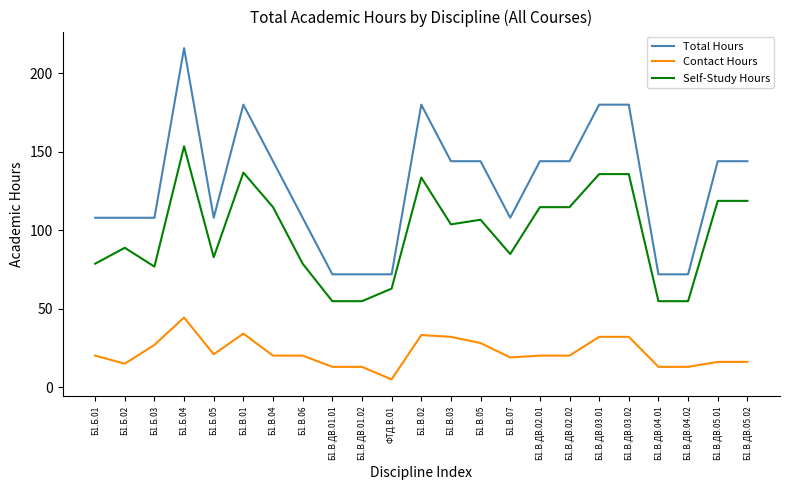

Rank the series by their average value, from lowest to highest.

Contact Hours, Self-Study Hours, Total Hours